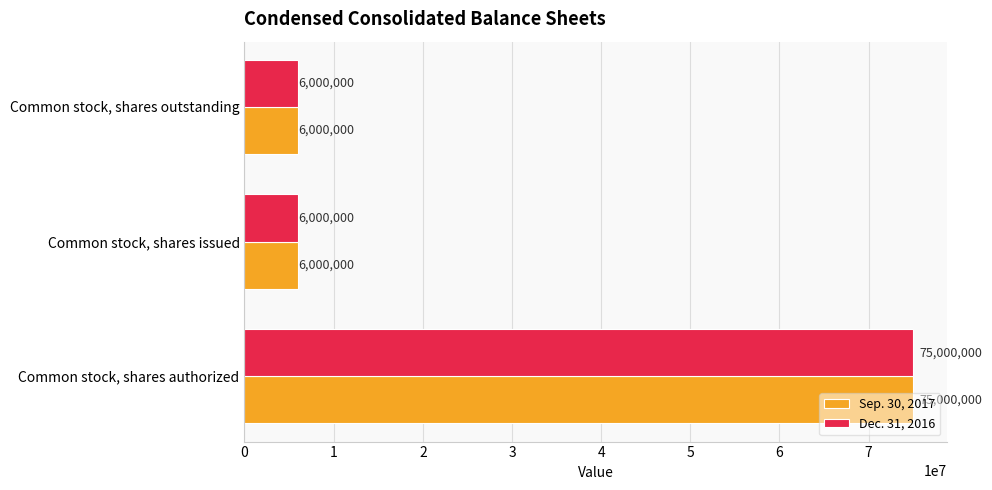

Is it true that Dec. 31, 2016 equals 6000000 at Common stock, shares outstanding?

True